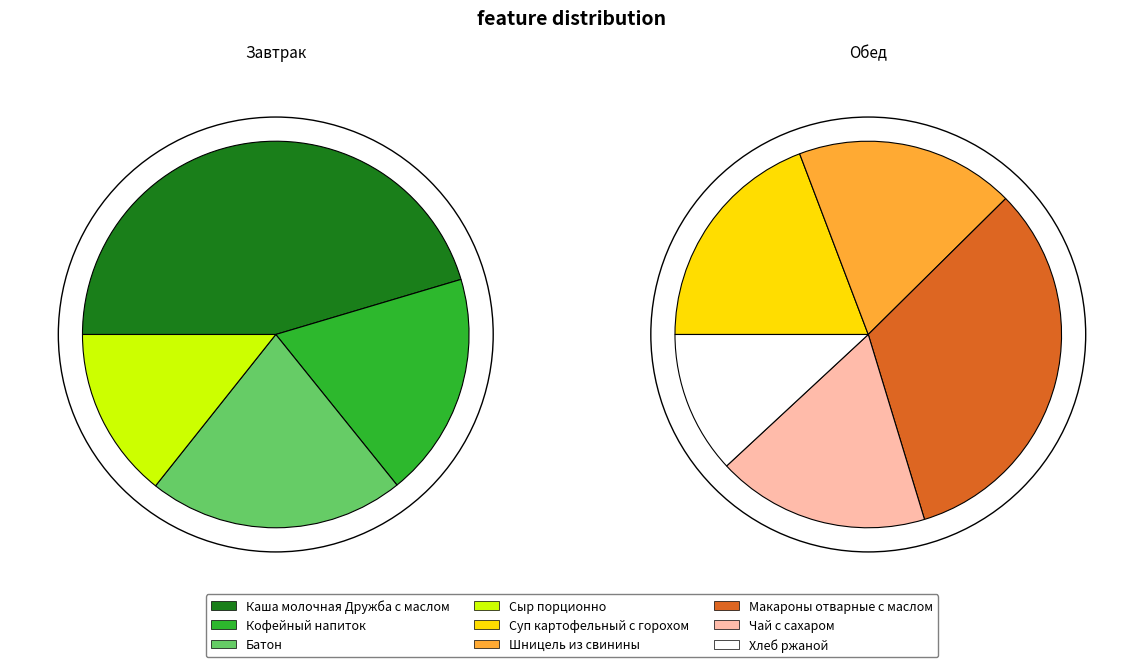

What percentage do Чай с сахаром and Макароны отварные с маслом together represent?

29.7%